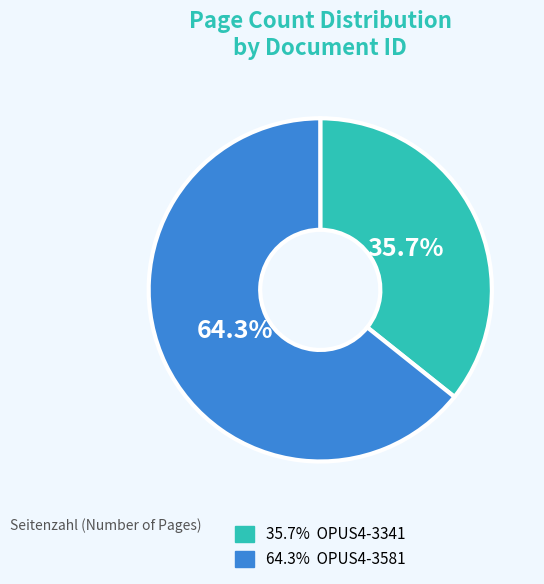

What is the smallest slice in the pie chart?

35.7% OPUS4-3341